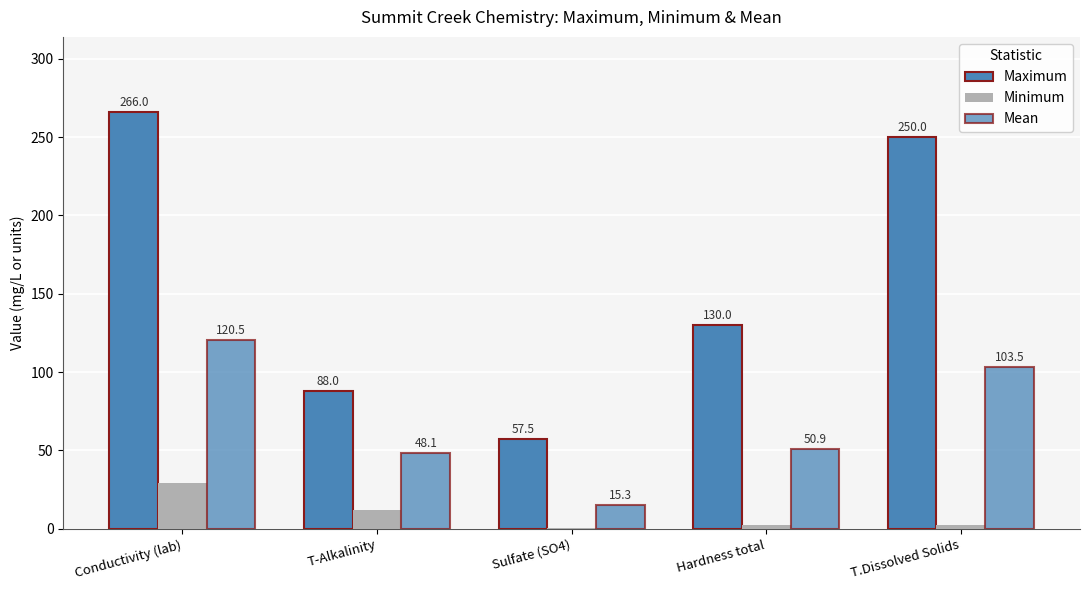

Are the bars horizontal?

No